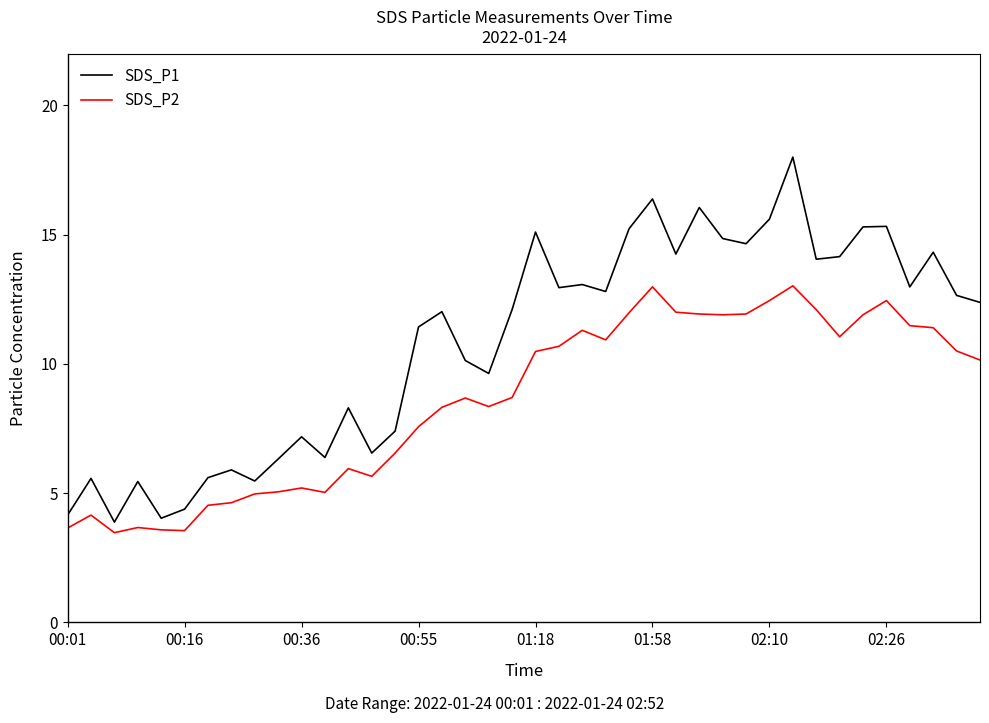

What is the smallest value displayed?

3.5